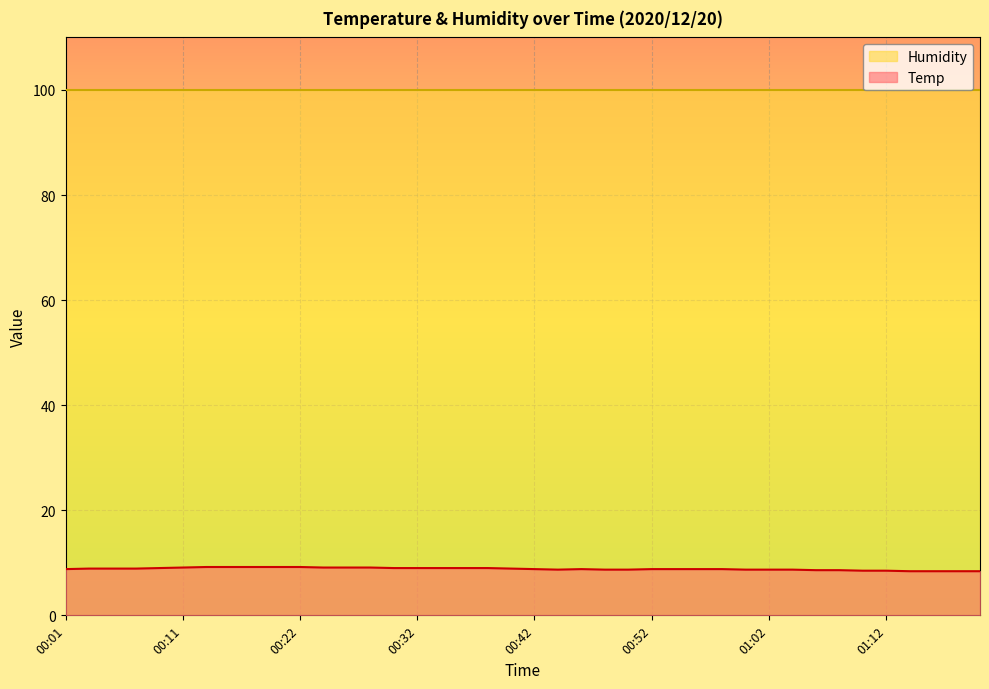

Which category has the highest value across all series?

00:13